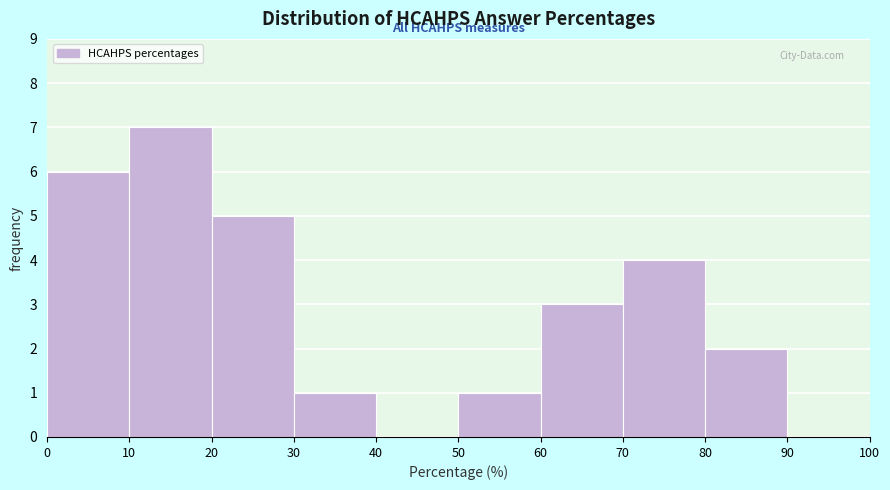

How tall is the bar that spans 70 to 80 on the x-axis? The values are not printed on the chart, so give them approximately, as read against the axis.

4